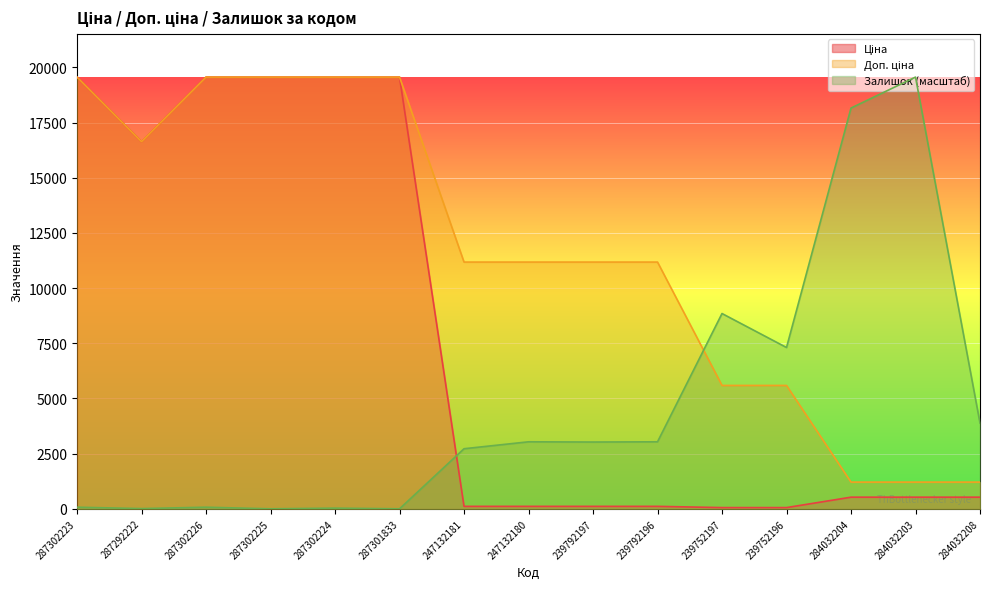

How many data points in Ціна are above 528?

9